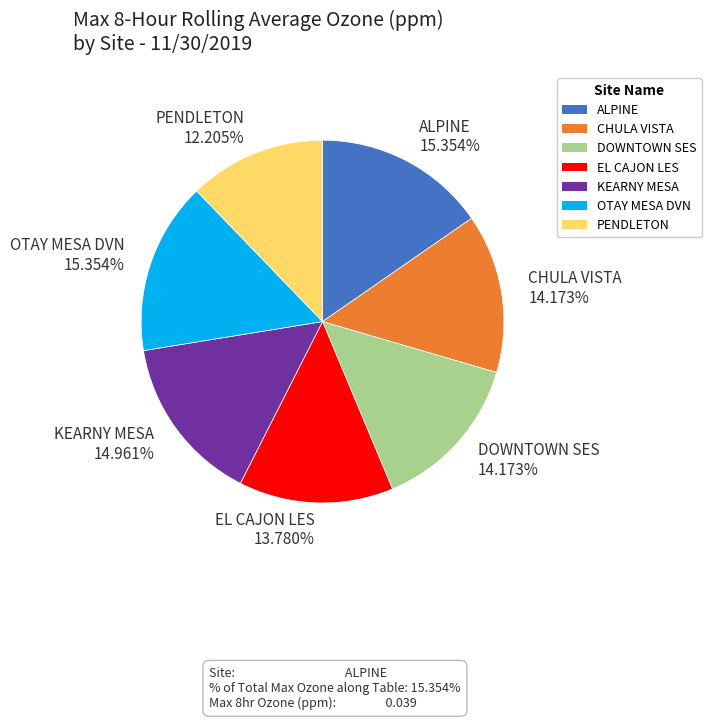

Is there any slice that represents more than half of the pie?

No